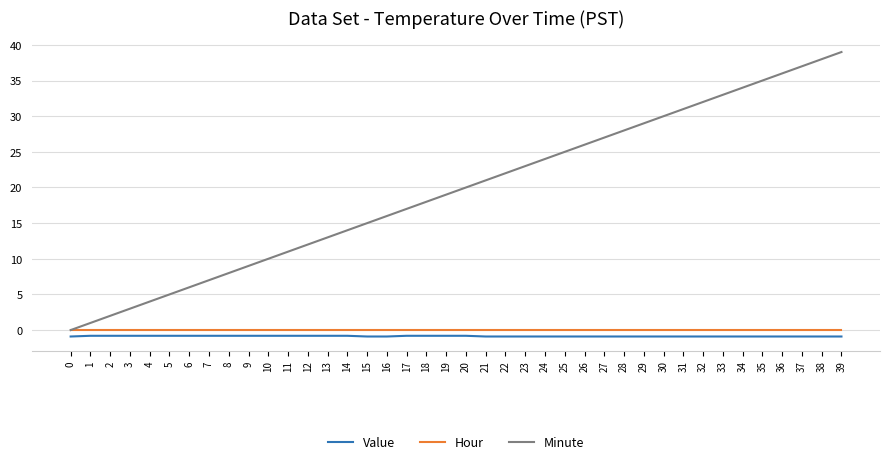

True or false: Hour has a value of 0.0 at 4.

True